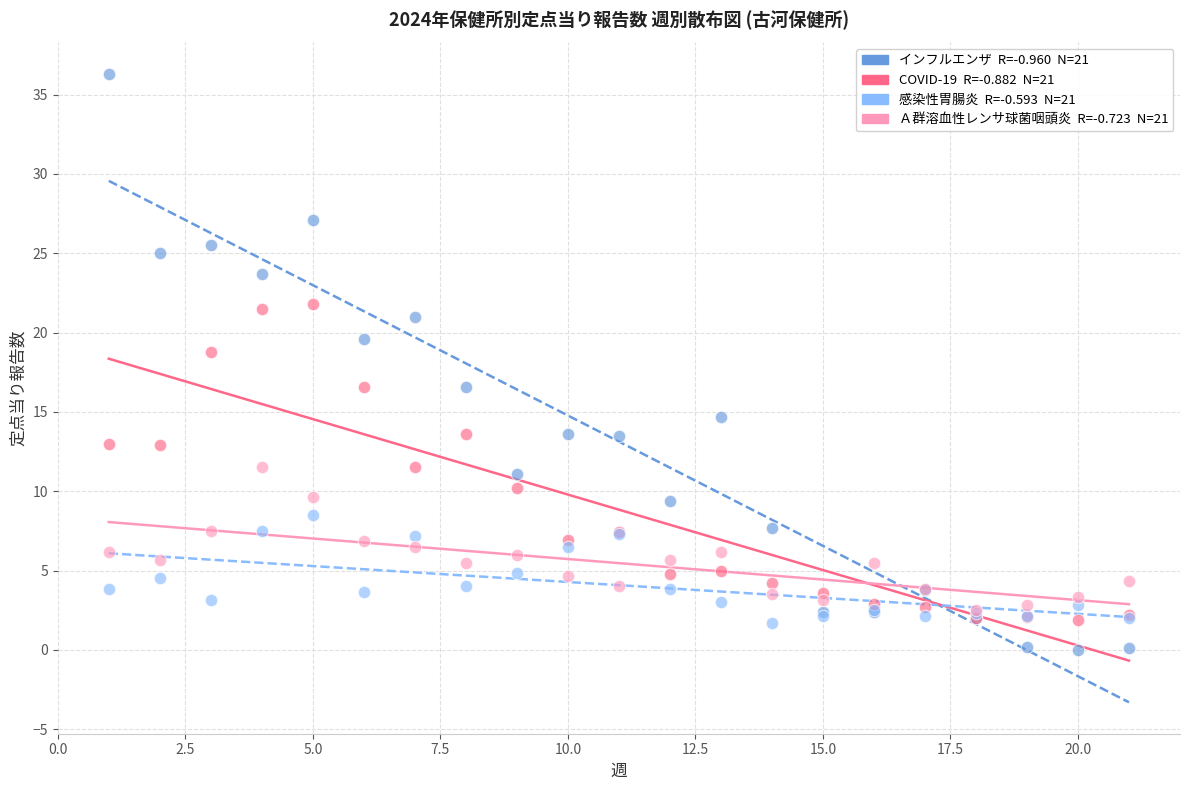

Across all series, what Y value is closest to 18?

18.8